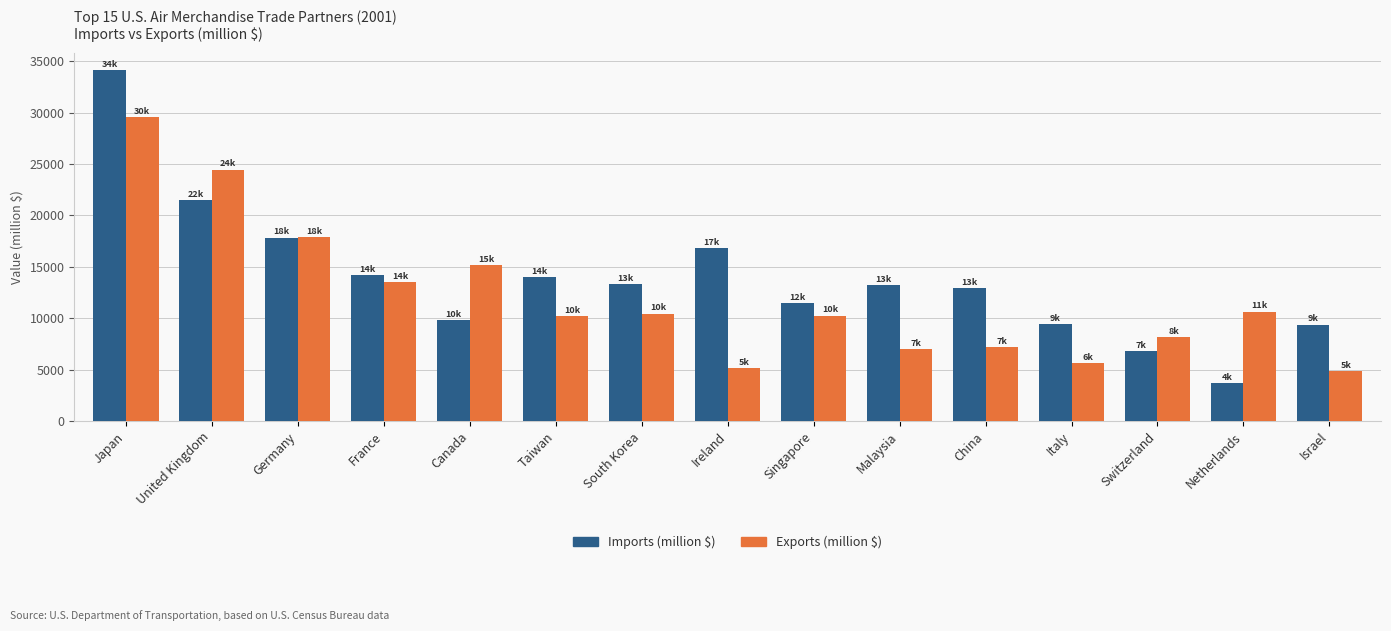

What is the average value of the Exports (million $) series?

12013